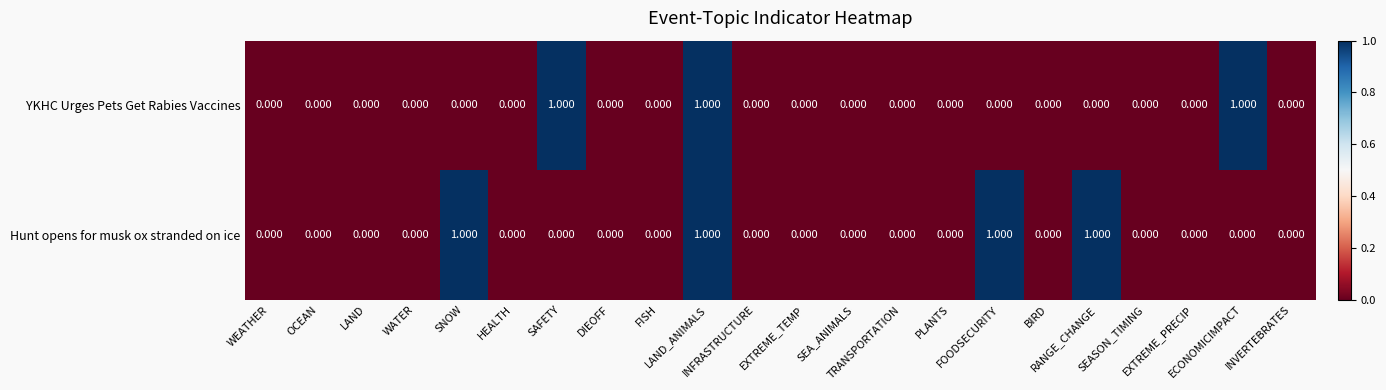

Which series has the largest total across all categories?

Hunt opens for musk ox stranded on ice